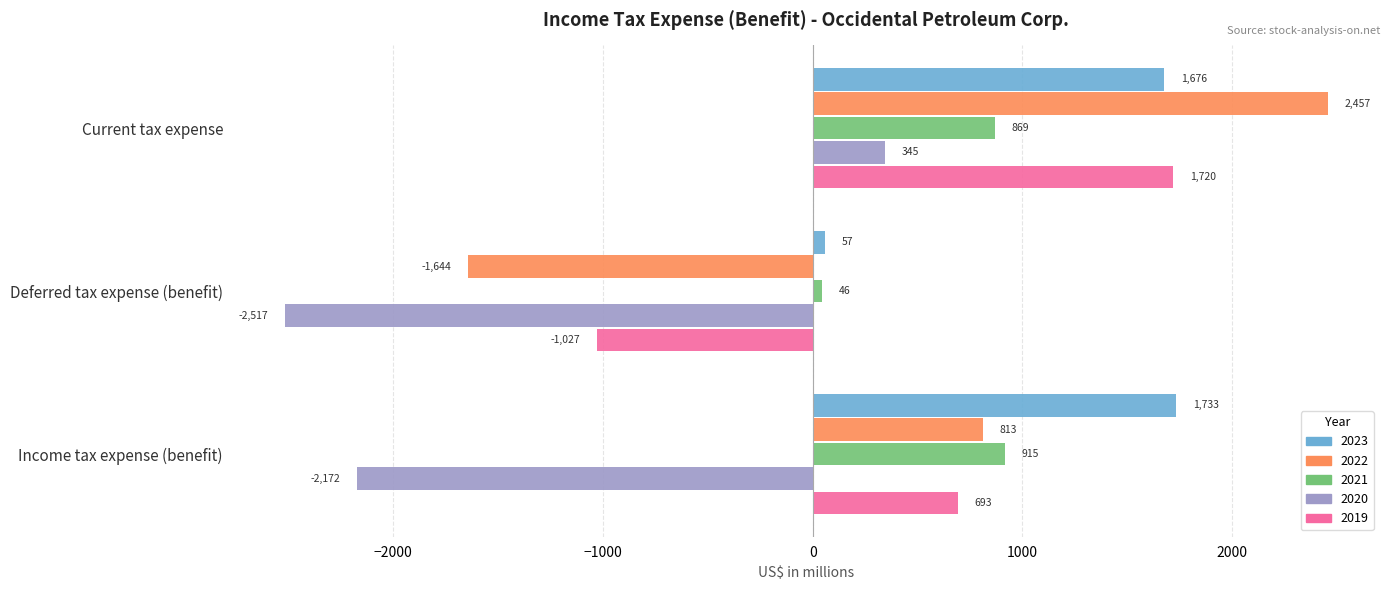

At which label is 2023 closest to 895?

Current tax expense